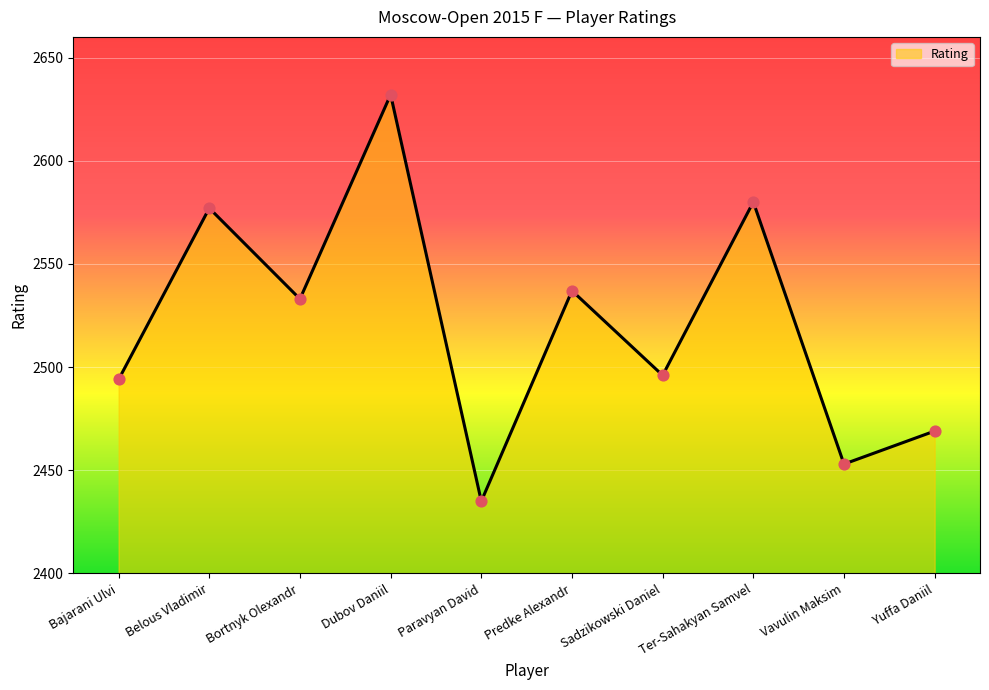

What is the change in value from Bajarani Ulvi to Paravyan David?

-59